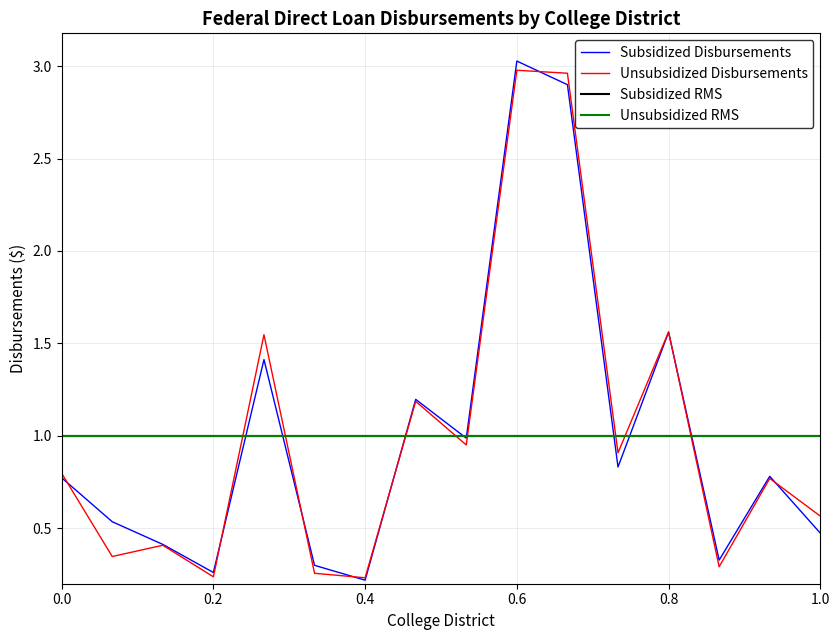

True or false: Subsidized Disbursements and Unsubsidized Disbursements cross at least once.

True